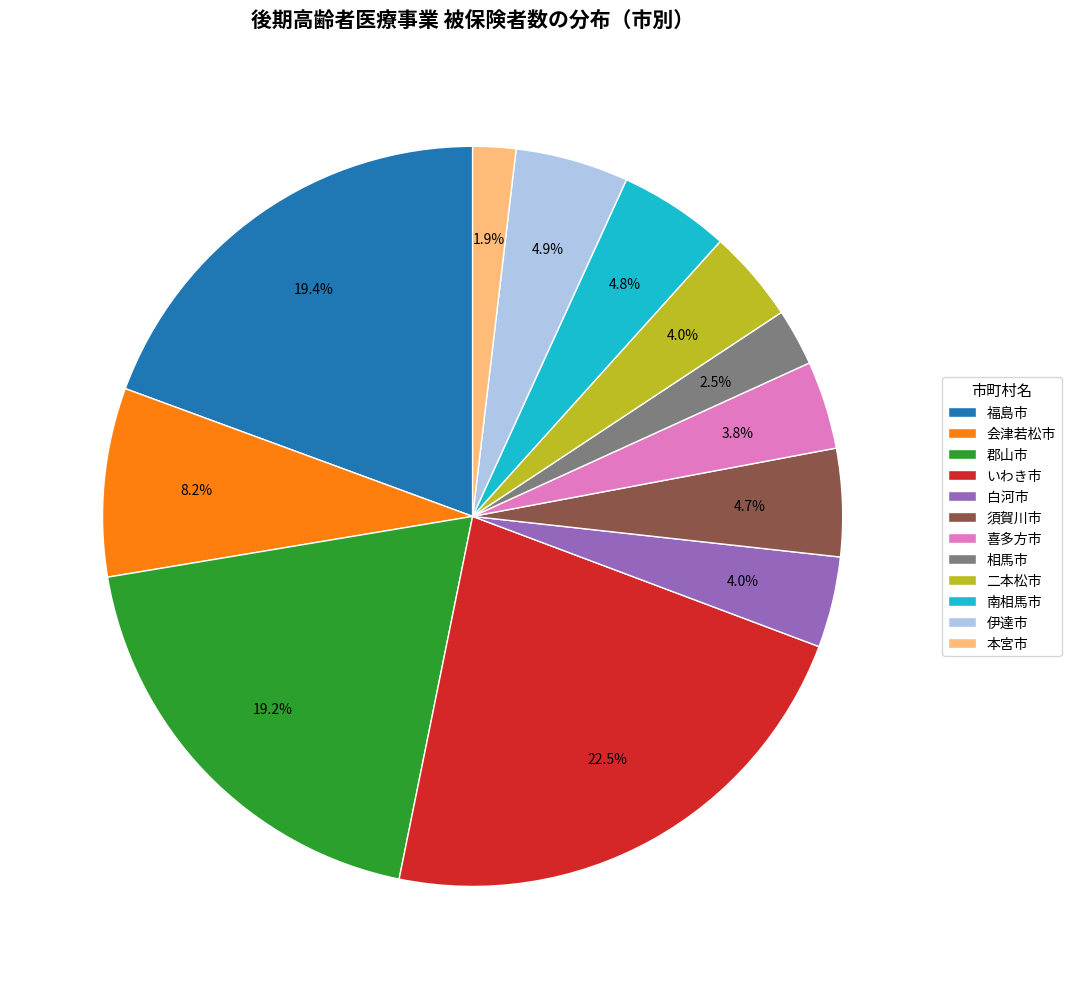

What percentage is the 二本松市 slice, to the nearest percent?

4%